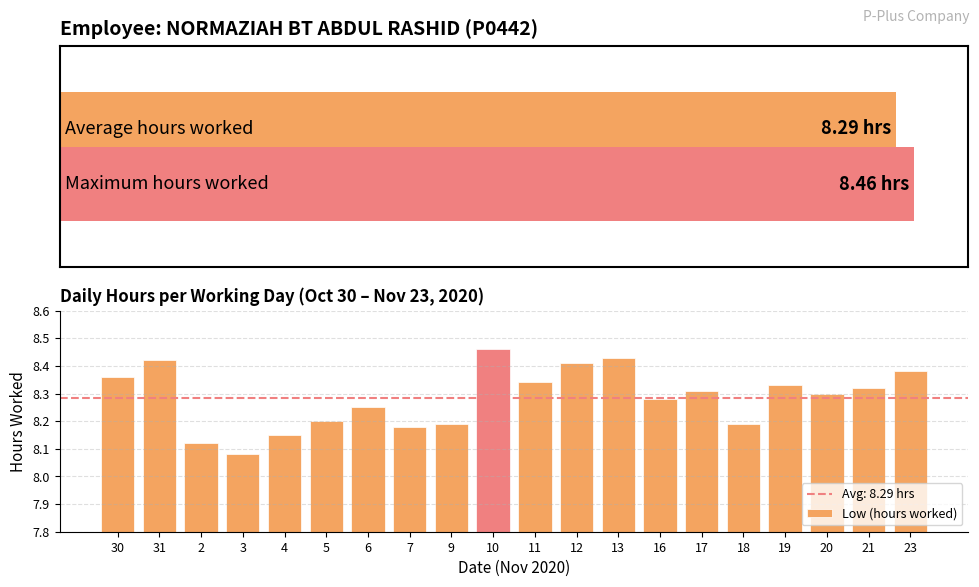

Is it true that the value at 21 is 8.3?

True